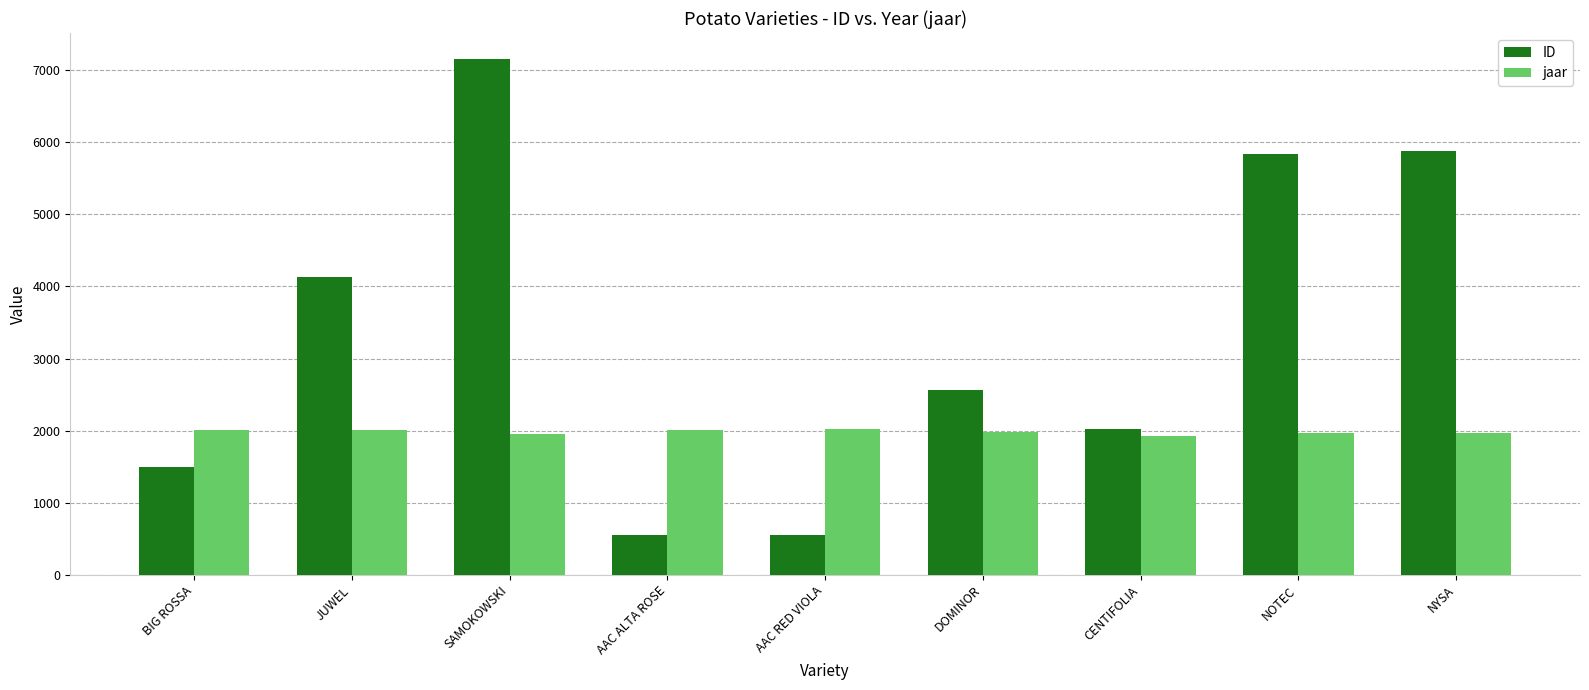

What is the difference between the maximum and minimum values in the jaar series?

98